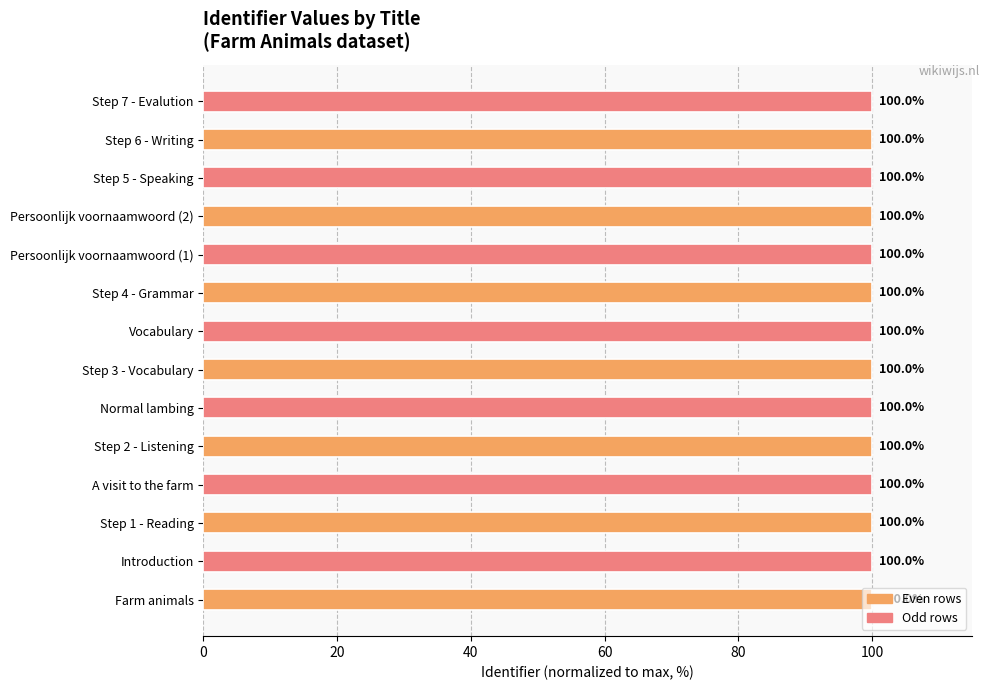

The chart shows a value of 43.7 at Step 4 - Grammar. True or false?

False